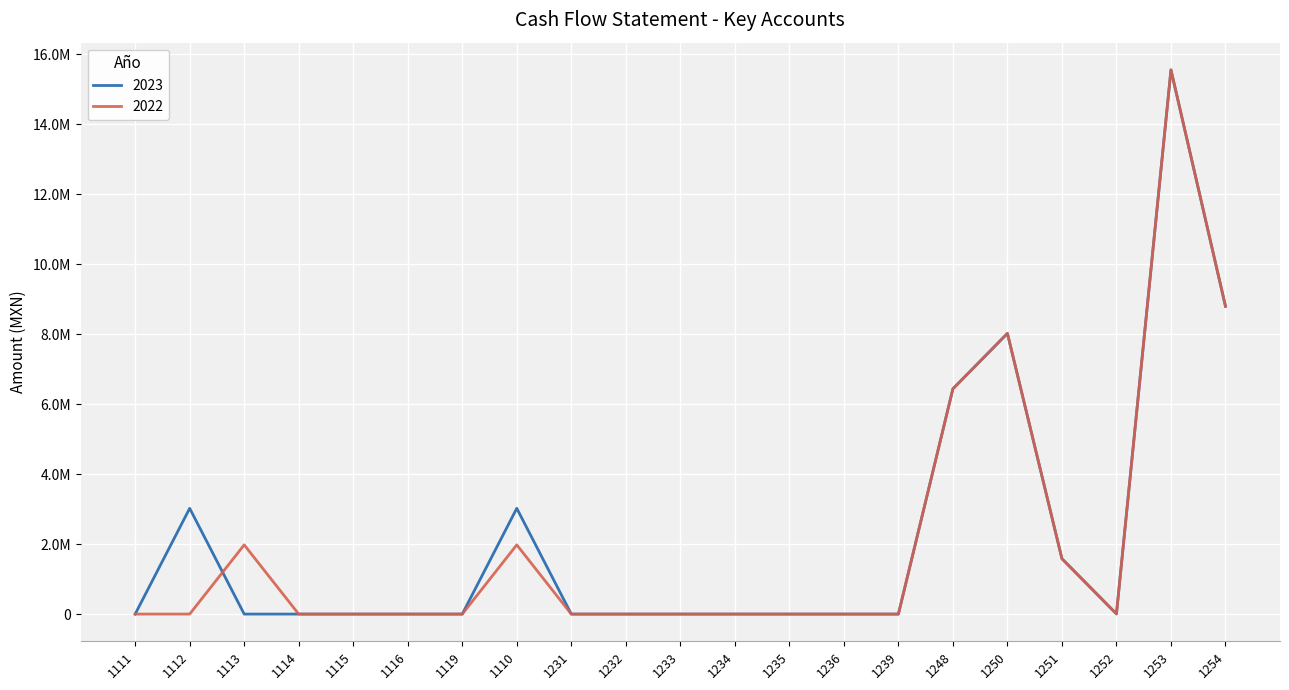

Does the chart have visible grid lines?

Yes